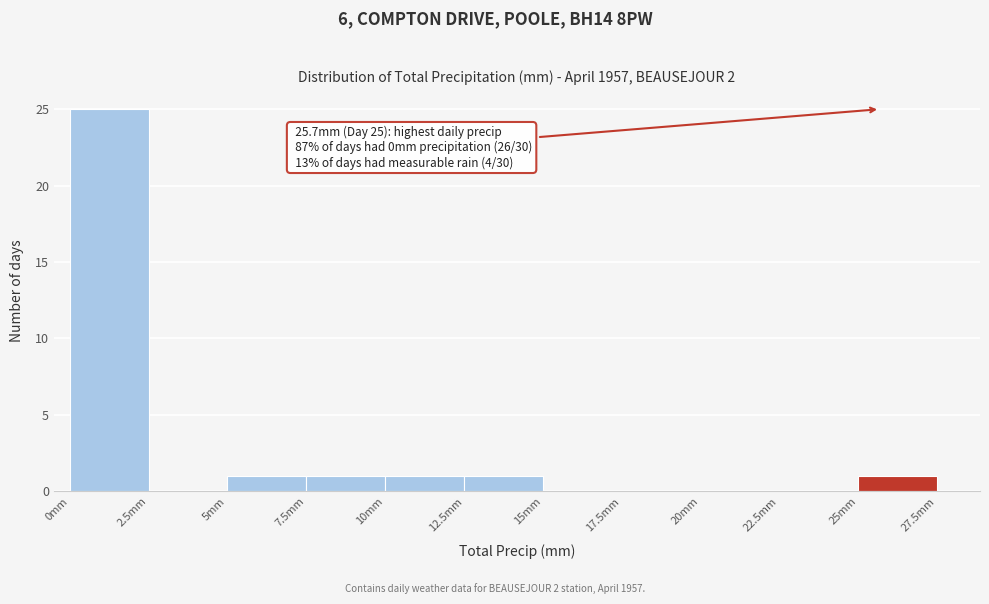

Over which range of the x-axis is the bar tallest?

0.0 to 2.5